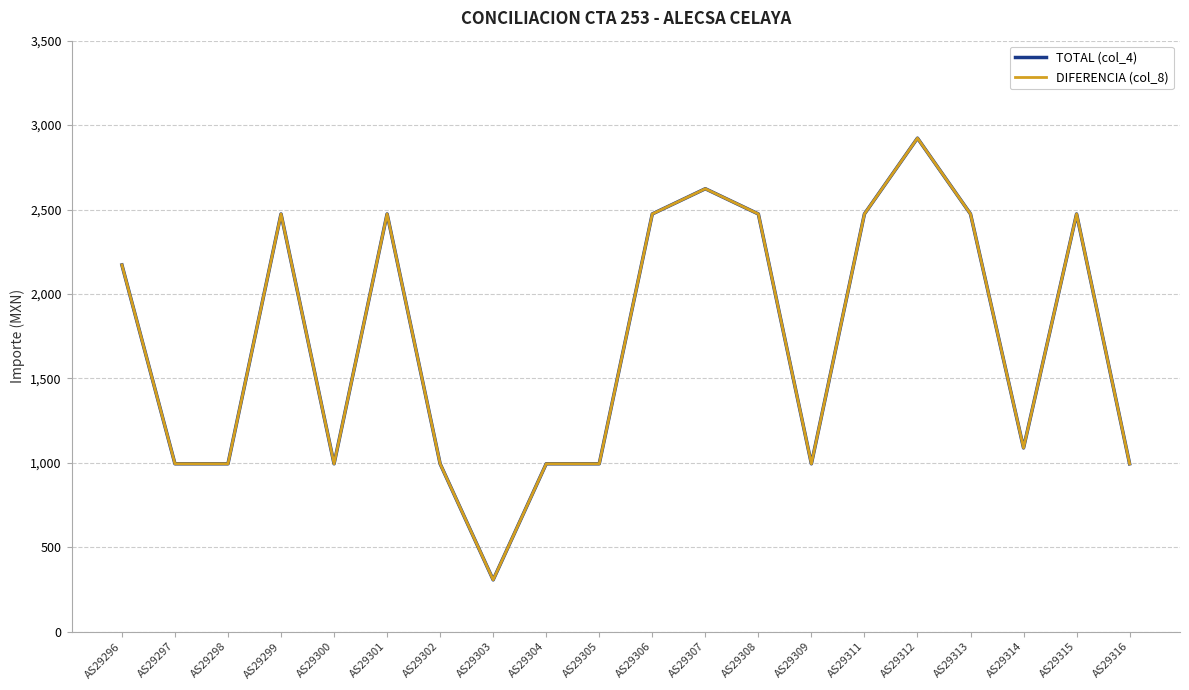

At which category does DIFERENCIA (col_8) reach its first local peak?

AS29299